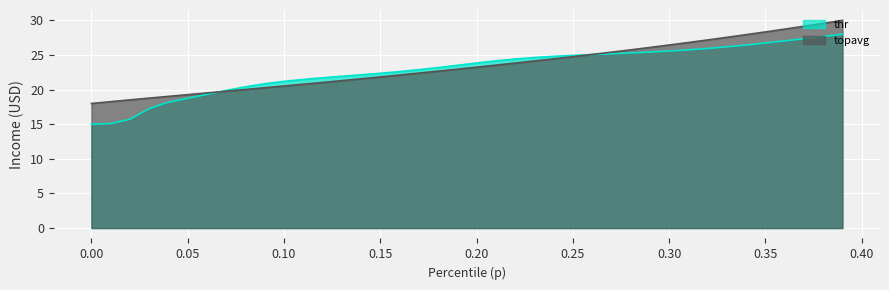

Rank the series by their average value, from lowest to highest.

thr, topavg